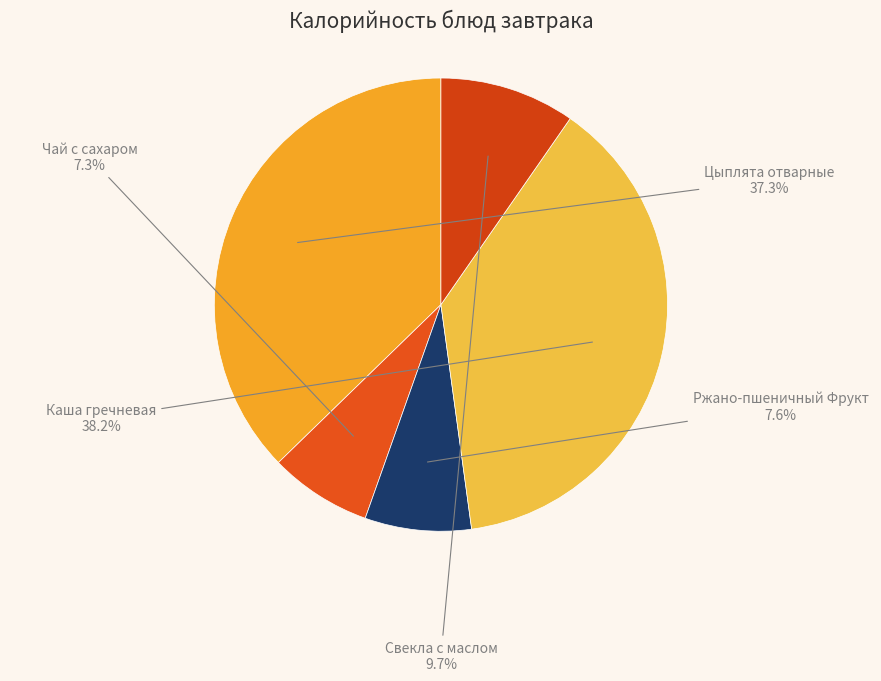

To the nearest percent, what is the combined percentage of Каша гречневая and Ржано-пшеничный Фрукт?

46%